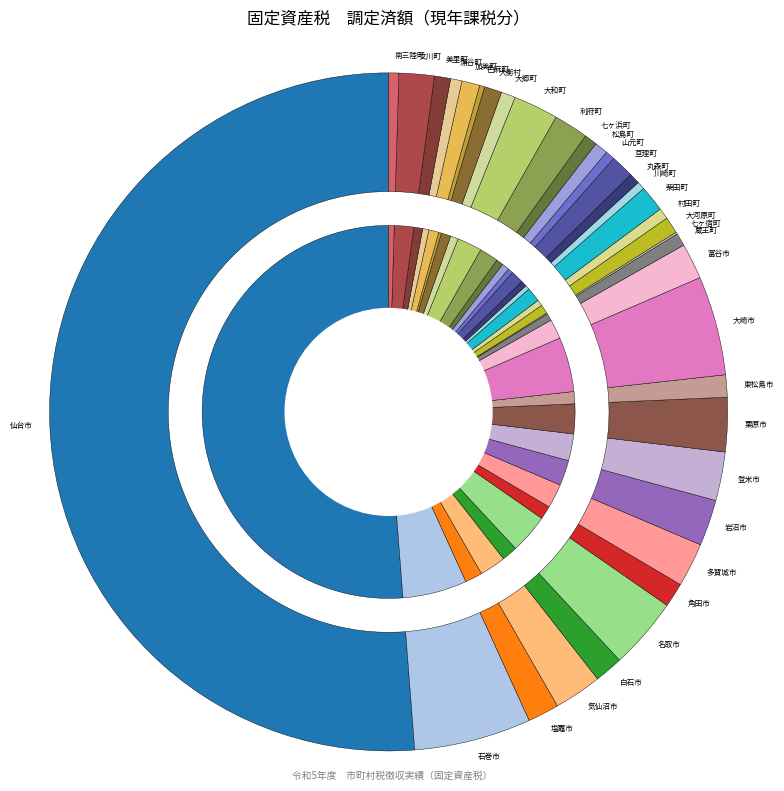

Count the number of slices in the pie.

35